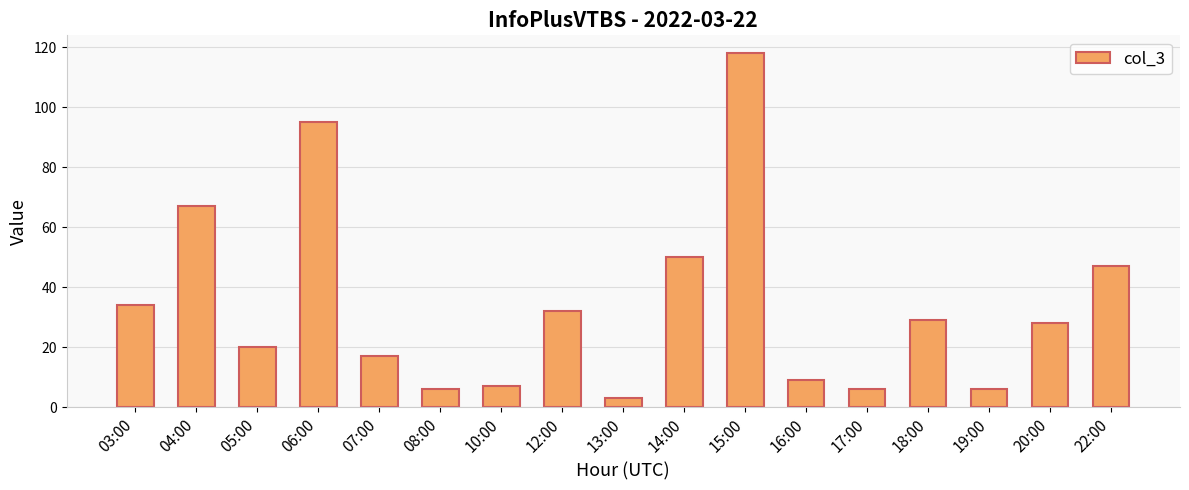

Approximately how many times larger is the value at 18:00 compared to 16:00?

3.2